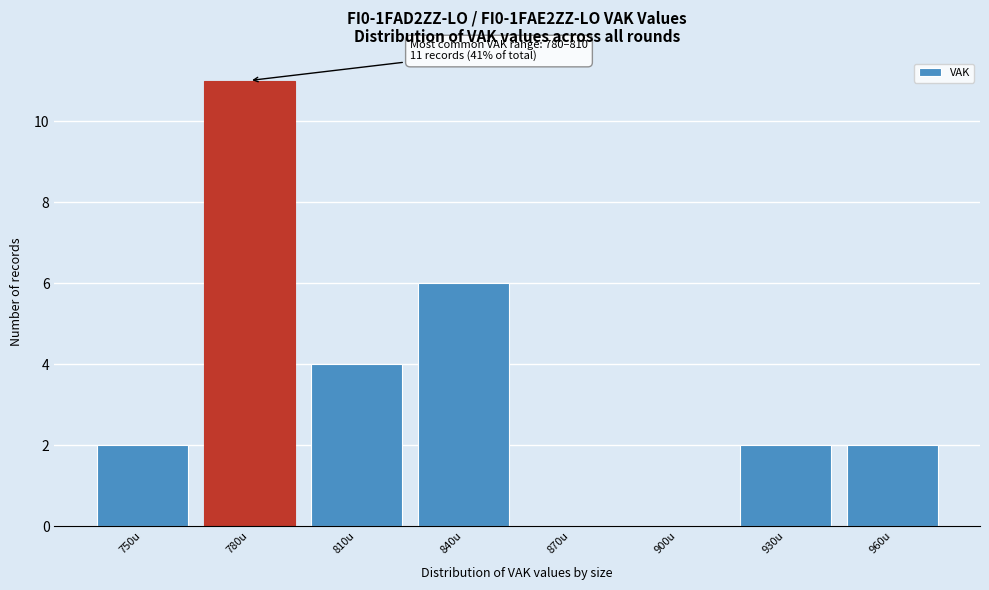

Reading left to right, list all the values displayed in this chart.

750u=2	780u=11	810u=4	840u=6	870u=0	900u=0	930u=2	960u=2